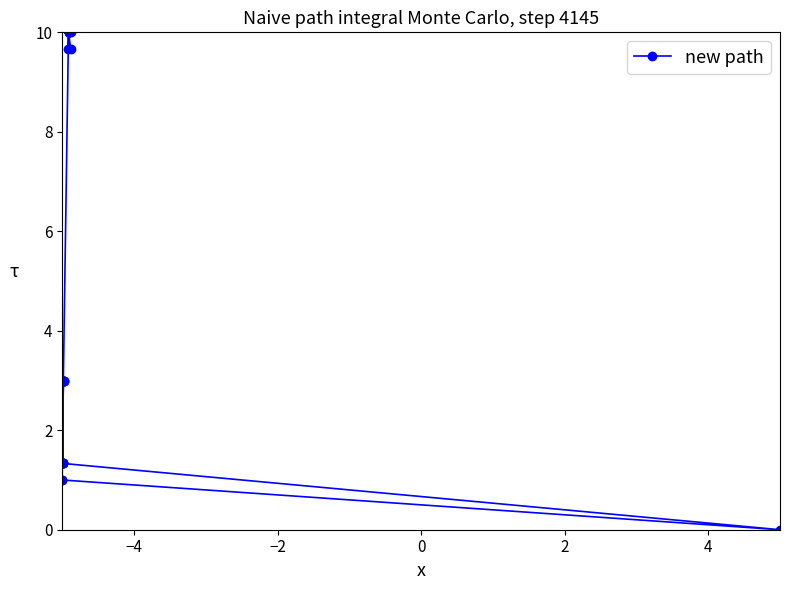

What is the maximum value shown in the chart?

10.0